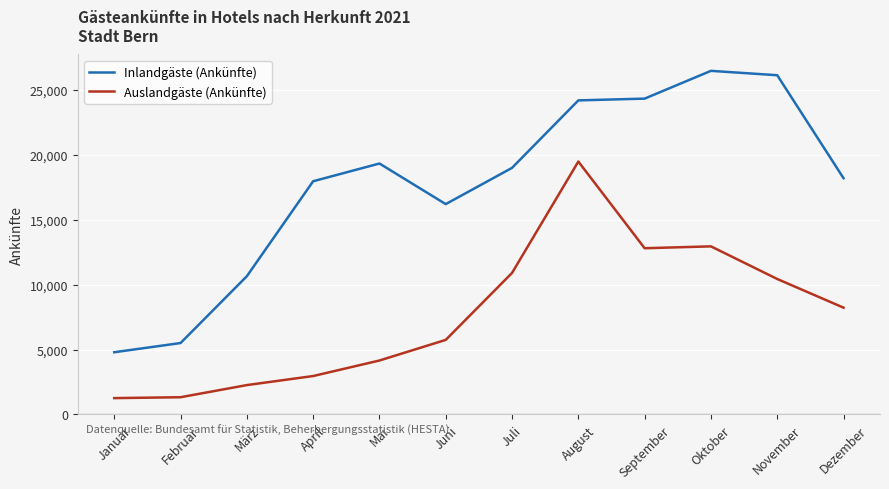

At which label does Inlandgäste (Ankünfte) reach its minimum?

Januar